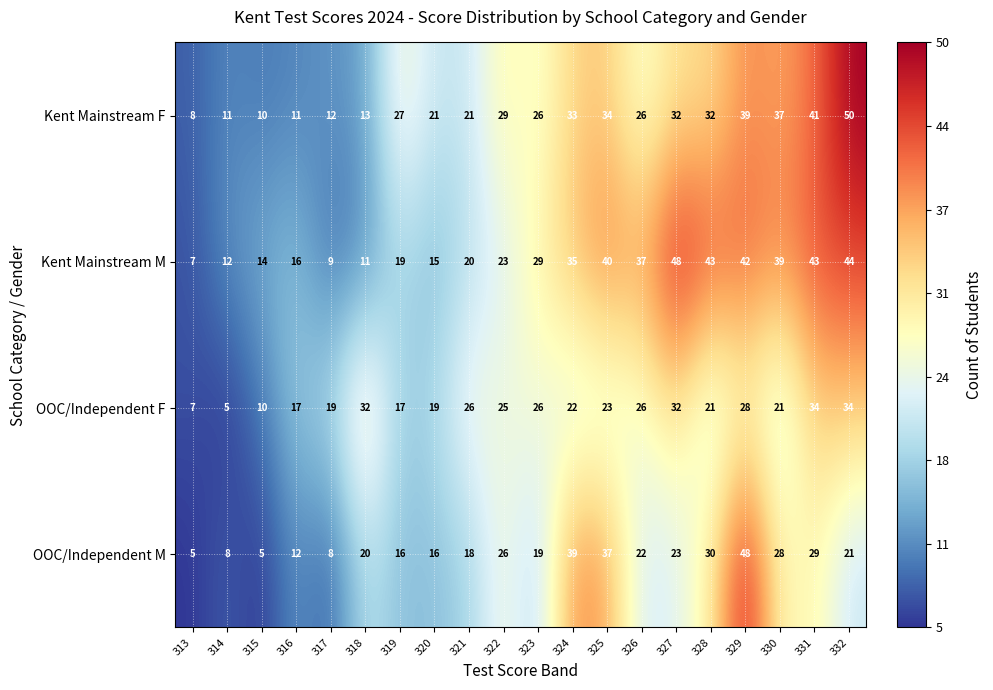

Which series changed the most between 329 and 331?

OOC/Independent M